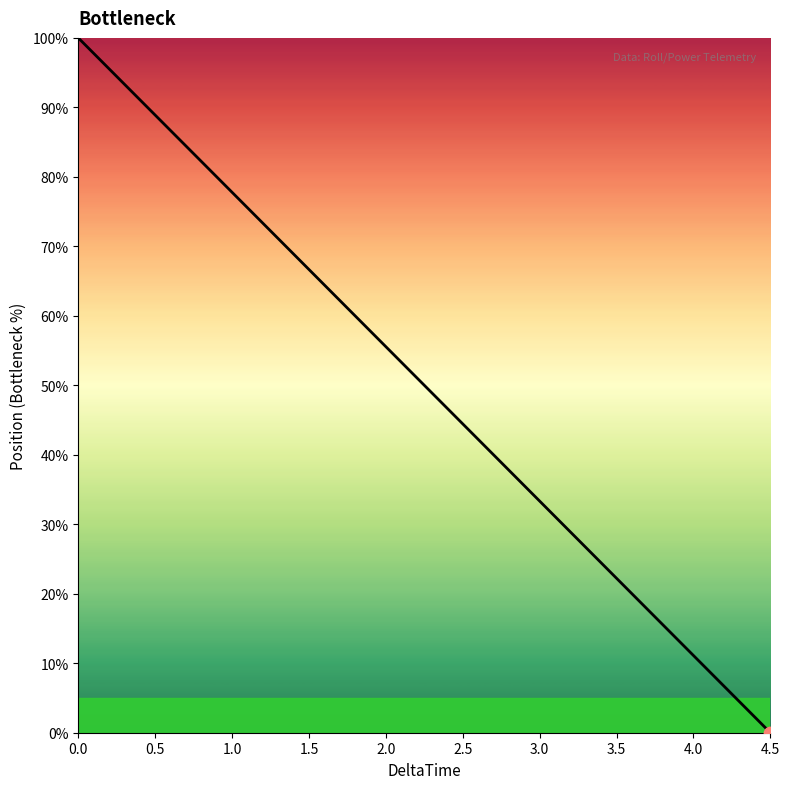

What is the greatest value displayed?

100.0